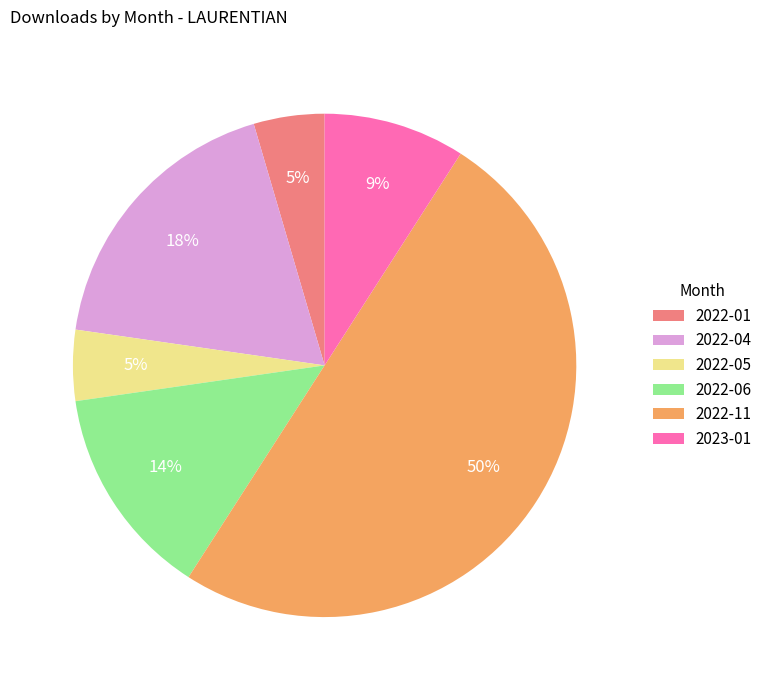

The 2022-01 slice represents 5% of the pie. True or false?

True